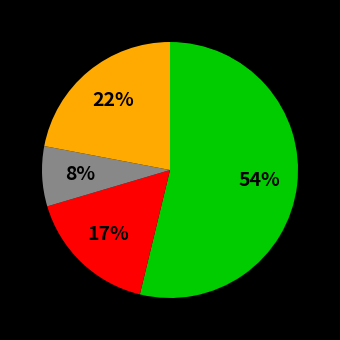

To the nearest percent, what is the difference between the largest and smallest slice percentages?

46%